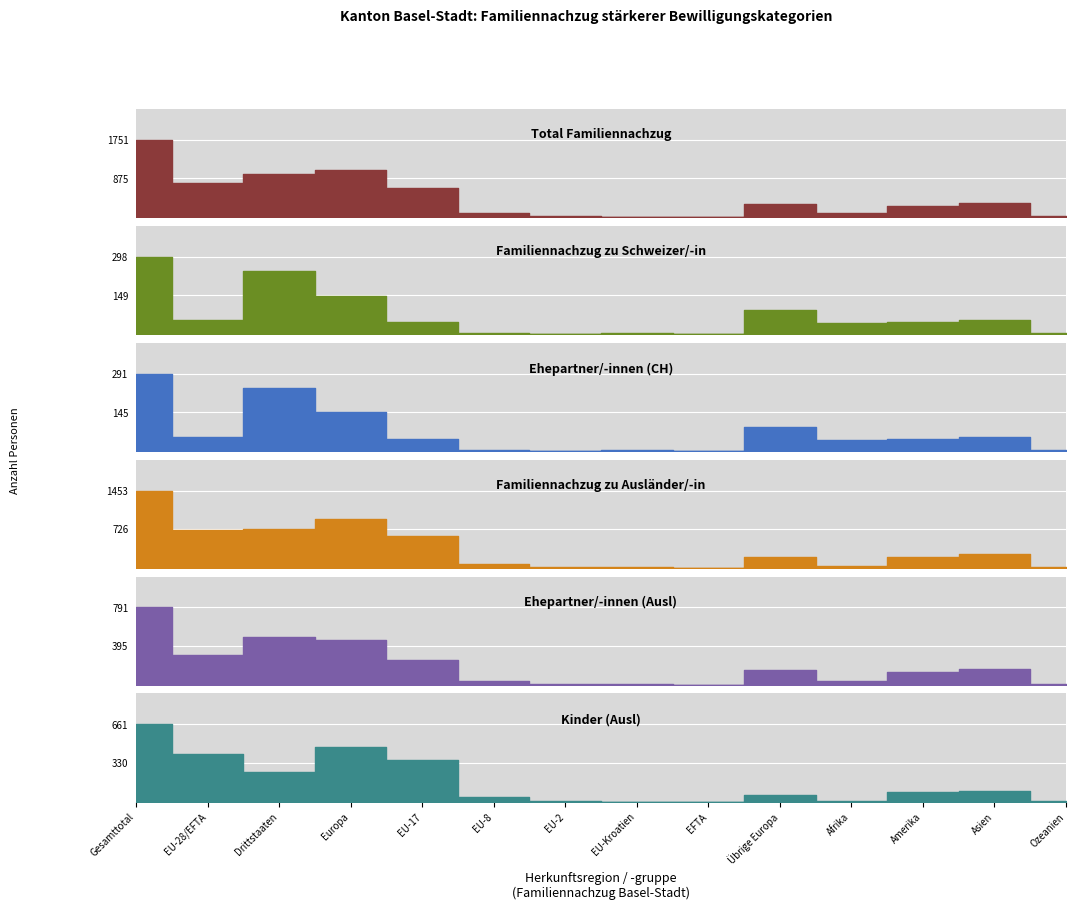

Reading left to right, list all the values displayed in this chart.

Total Familiennachzug: Gesamttotal=1751	EU-28/EFTA=769	Drittstaaten=982	Europa=1074	EU-17=650	EU-8=83	EU-2=22	EU-Kroatien=12	EFTA=2	Übrige Europa=305	Afrika=87	Amerika=259	Asien=307	Ozeanien=24
Familiennachzug zu Schweizer/-in: Gesamttotal=298	EU-28/EFTA=55	Drittstaaten=243	Europa=147	EU-17=45	EU-8=3	EU-2=1	EU-Kroatien=5	EFTA=1	Übrige Europa=92	Afrika=43	Amerika=48	Asien=55	Ozeanien=5
Ehepartner/-innen (CH): Gesamttotal=291	EU-28/EFTA=54	Drittstaaten=237	Europa=145	EU-17=44	EU-8=3	EU-2=1	EU-Kroatien=5	EFTA=1	Übrige Europa=91	Afrika=42	Amerika=46	Asien=53	Ozeanien=5
Familiennachzug zu Ausländer/-in: Gesamttotal=1453	EU-28/EFTA=714	Drittstaaten=739	Europa=927	EU-17=605	EU-8=80	EU-2=21	EU-Kroatien=7	EFTA=1	Übrige Europa=213	Afrika=44	Amerika=211	Asien=252	Ozeanien=19
Ehepartner/-innen (Ausl): Gesamttotal=791	EU-28/EFTA=306	Drittstaaten=485	Europa=461	EU-17=252	EU-8=38	EU-2=11	EU-Kroatien=5	EFTA=0	Übrige Europa=155	Afrika=34	Amerika=126	Asien=161	Ozeanien=9
Kinder (Ausl): Gesamttotal=661	EU-28/EFTA=408	Drittstaaten=253	Europa=465	EU-17=353	EU-8=42	EU-2=10	EU-Kroatien=2	EFTA=1	Übrige Europa=57	Afrika=10	Amerika=85	Asien=91	Ozeanien=10